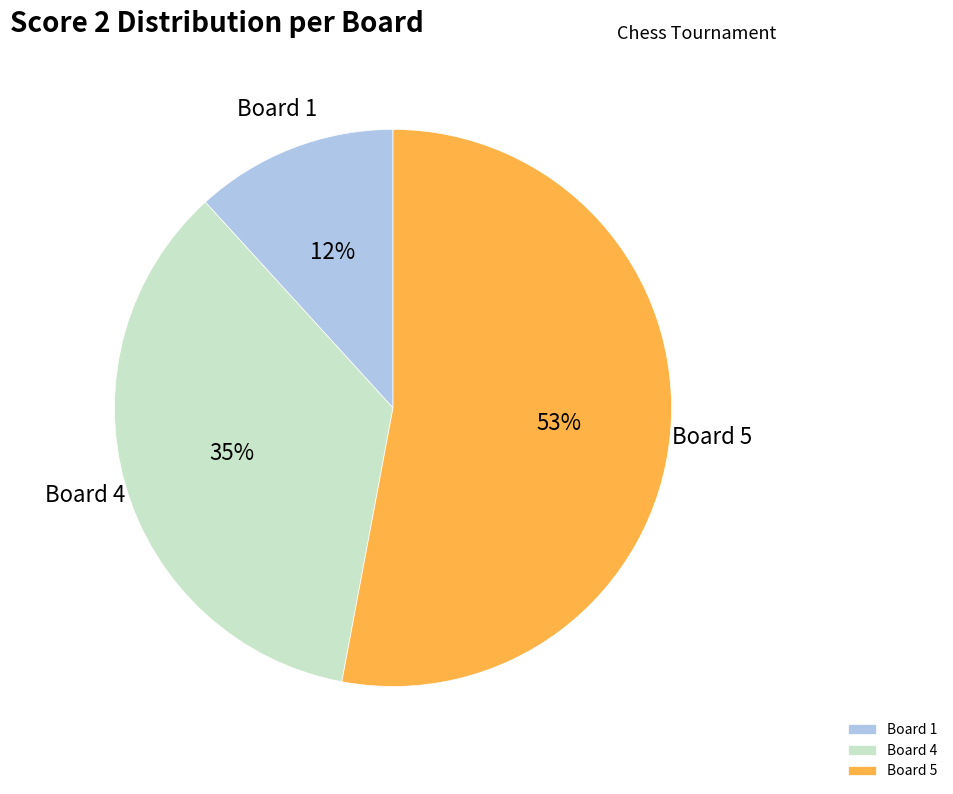

Is there a majority slice in this chart?

Yes